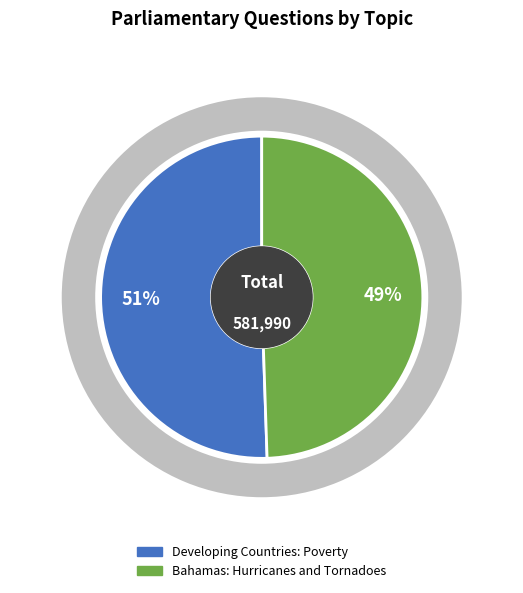

To the nearest percent, what percentage of the pie is Developing Countries: Poverty?

51%